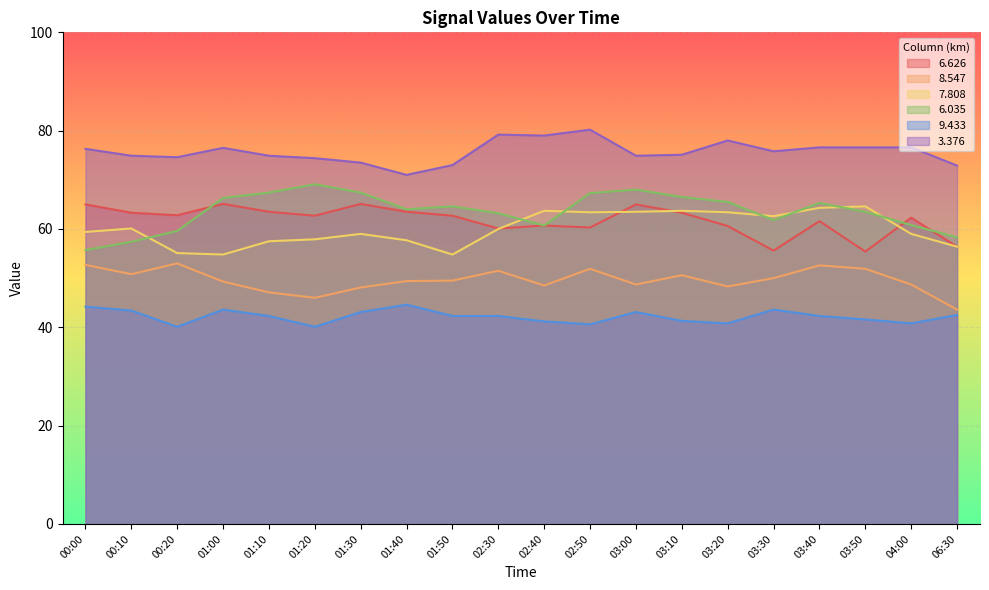

How many lines are shown in the chart?

6